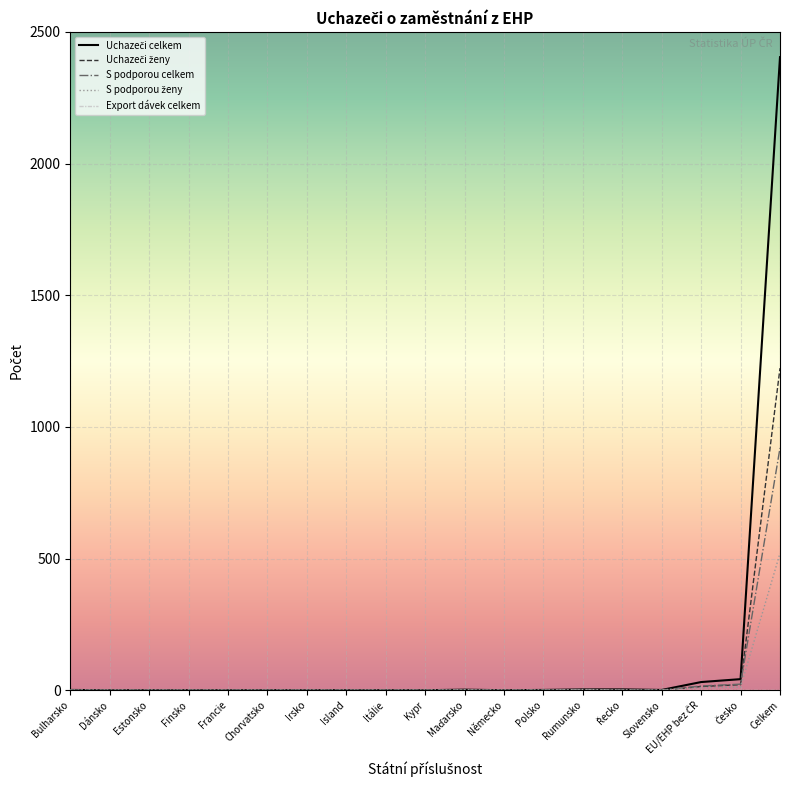

Which label corresponds to the largest value in the chart?

Celkem